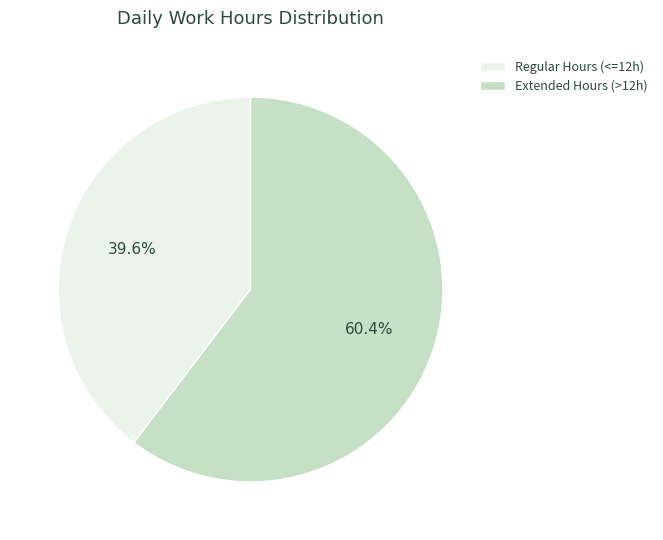

Rank the categories by value from highest to lowest.

Extended Hours (>12h), Regular Hours (<=12h)